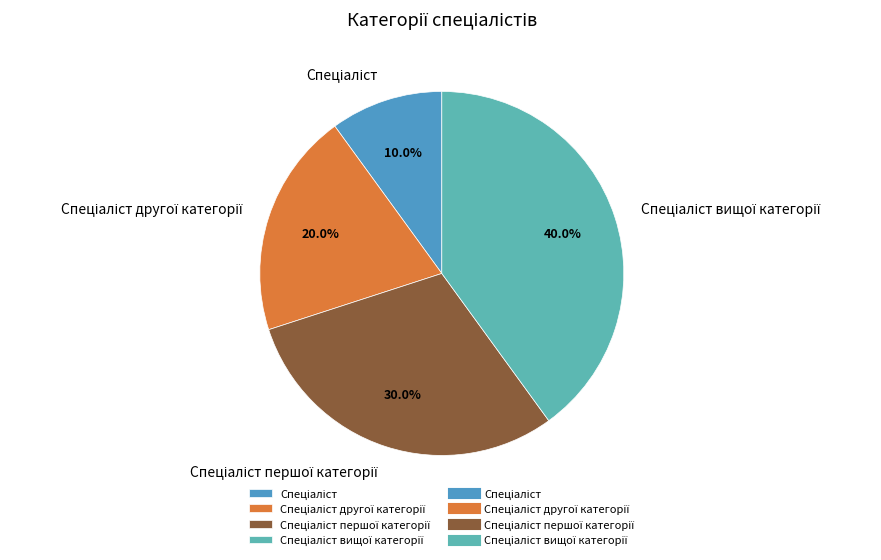

Does any single category account for the majority?

No